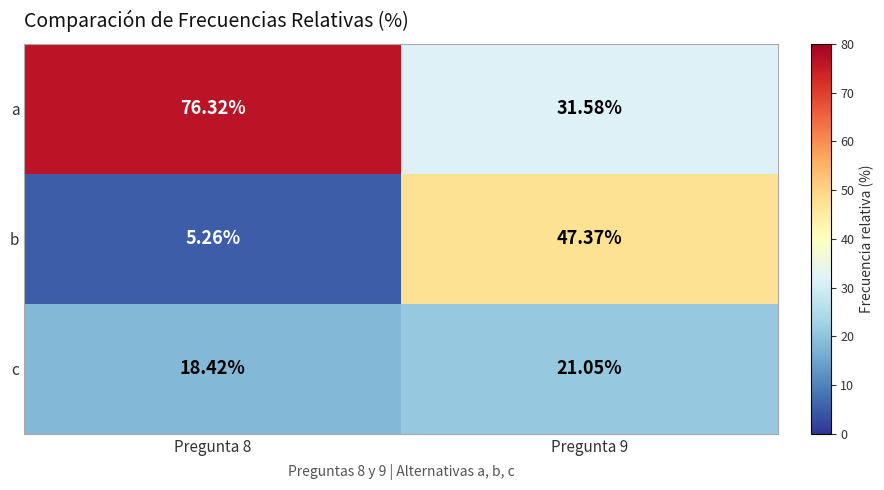

Is the value of a at Pregunta 9 greater than the value of b at Pregunta 8?

Yes